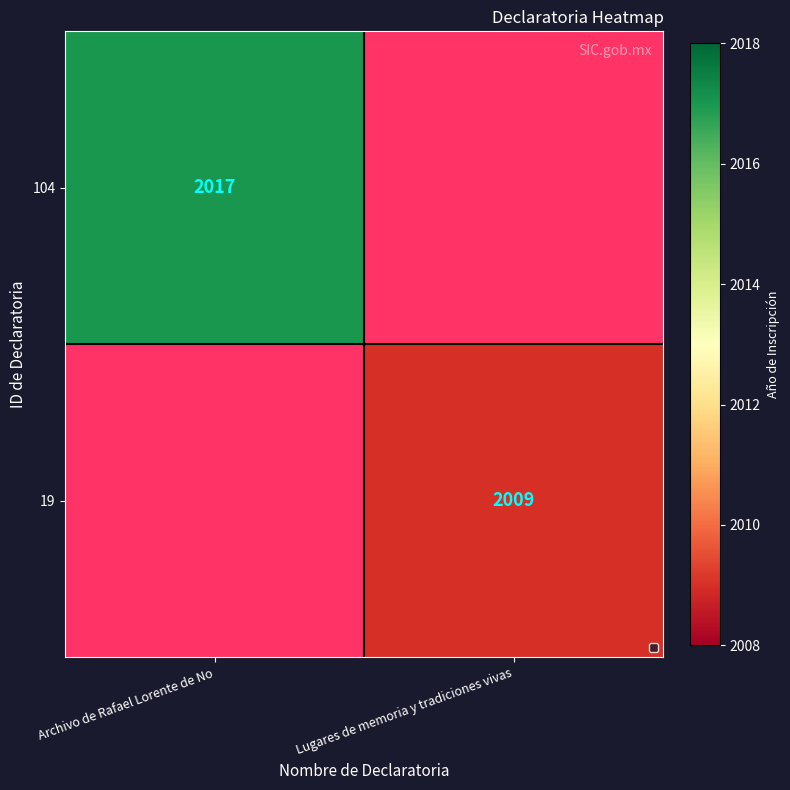

The 19 series shows 2009 at Lugares de memoria y tradiciones vivas. True or false?

True